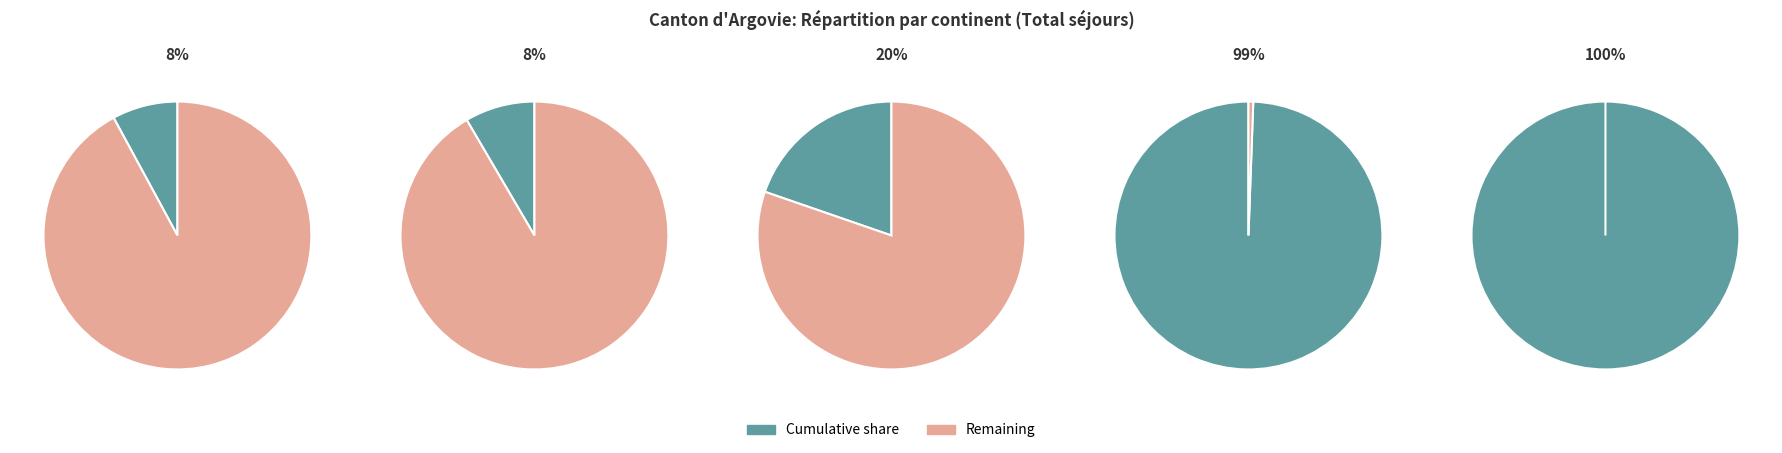

What is the change in value from Europe to Provenance inconnu?

-1804